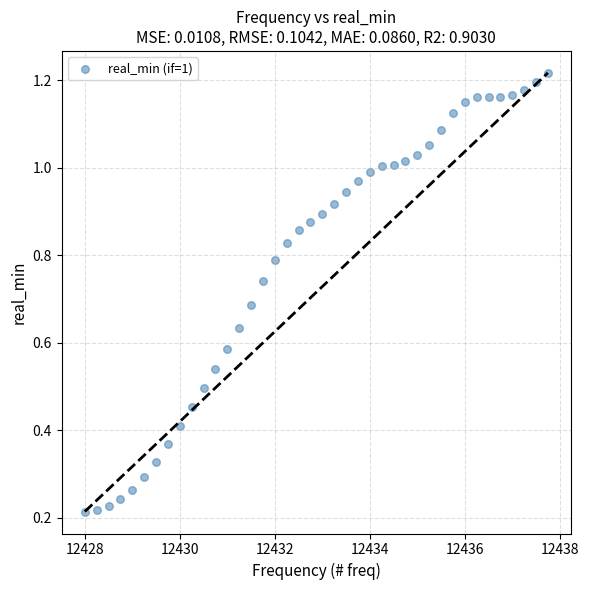

What is the range of X values (max minus min)?

9.8